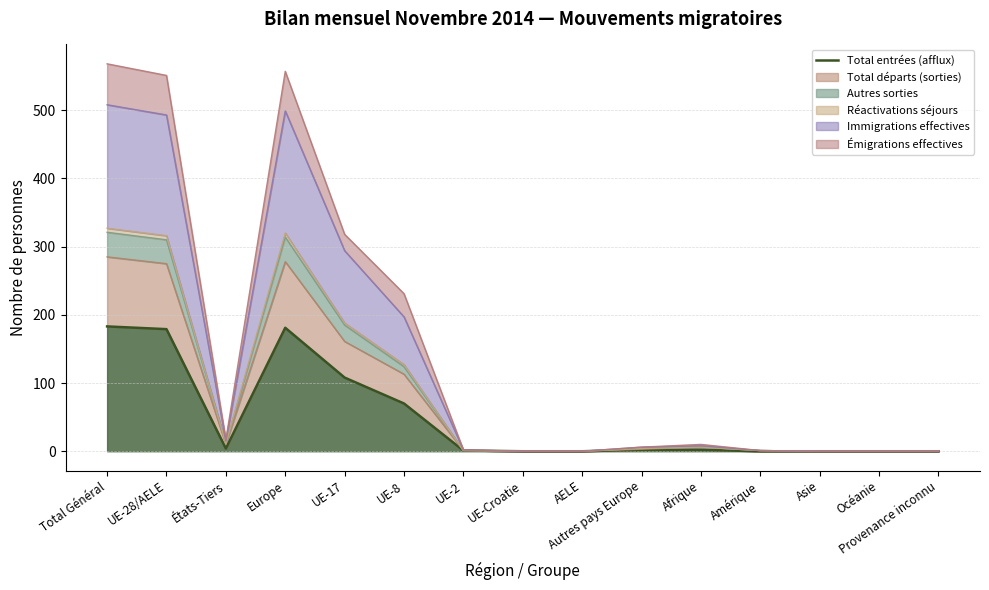

What is the maximum value shown in the chart?

183